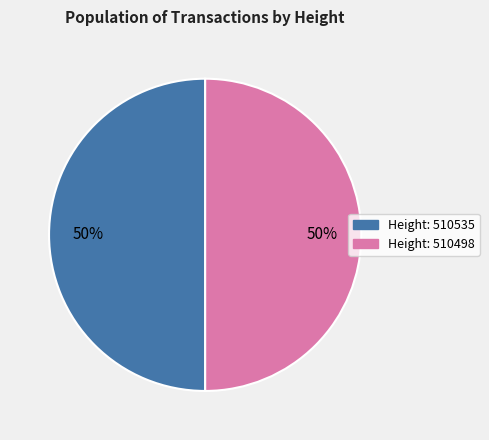

To the nearest percent, what is the average slice percentage?

50%